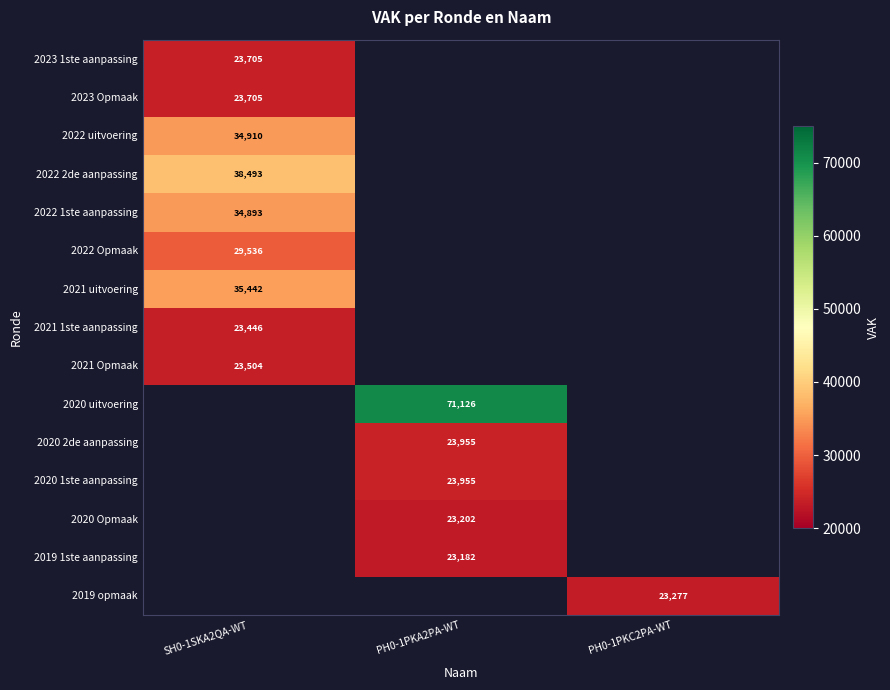

The 2019 opmaak series shows 23277 at PH0-1PKC2PA-WT. True or false?

True